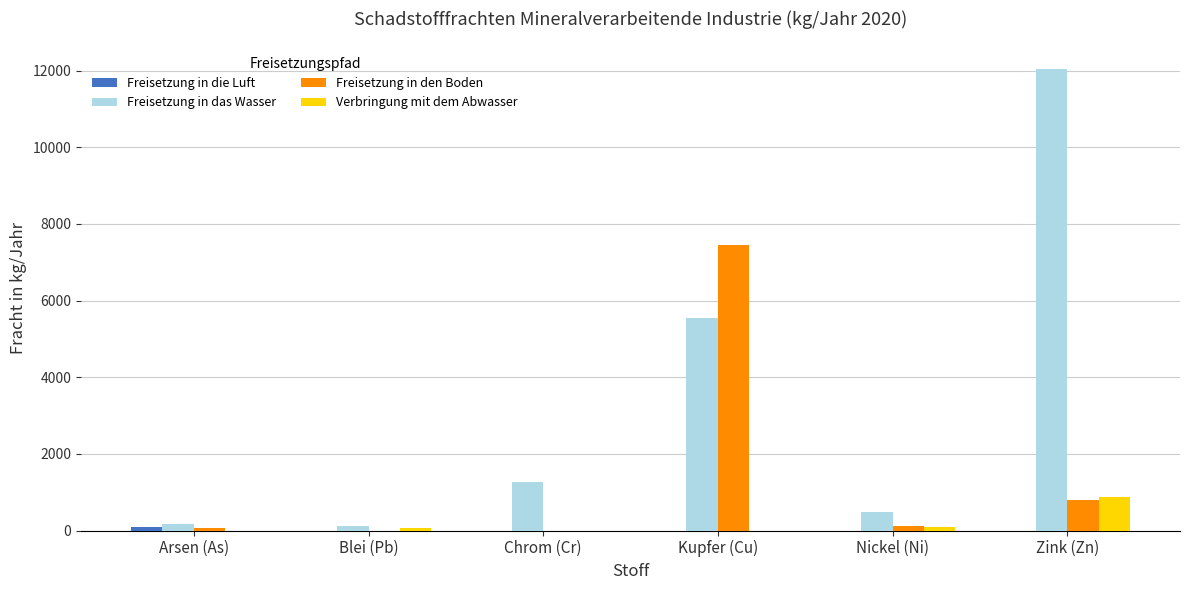

True or false: Freisetzung in das Wasser has a value of 663 at Chrom (Cr).

False